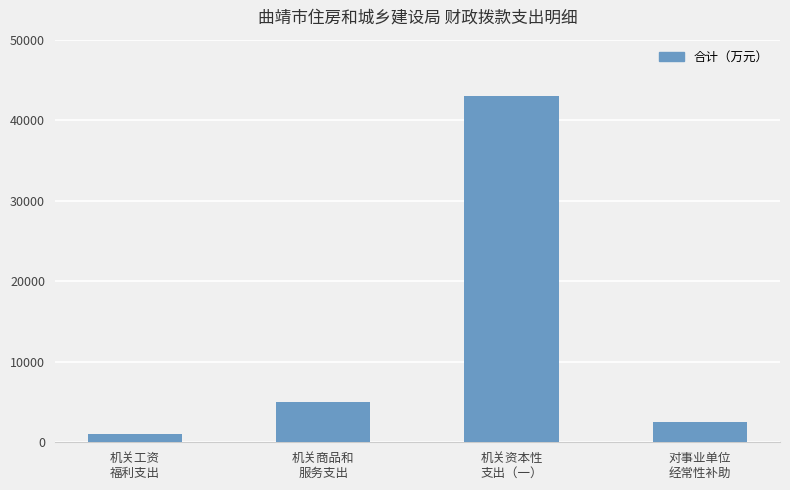

What is the value of the 2nd bar from the left?

4988.4